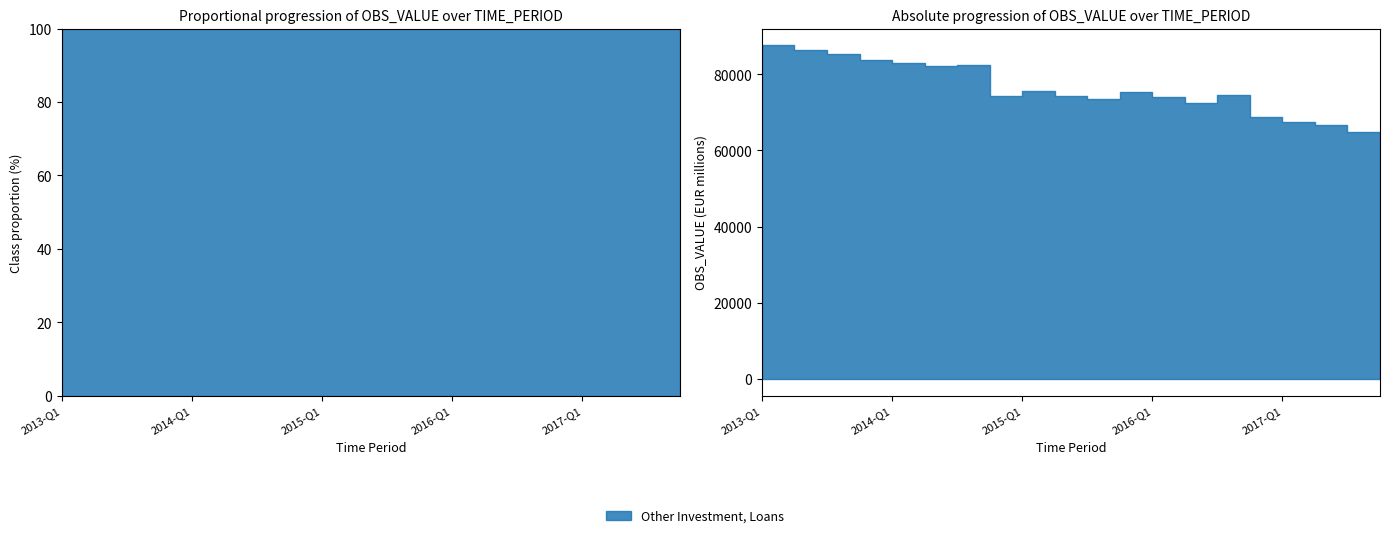

True or false: the data has more than 2 interior local peaks.

True